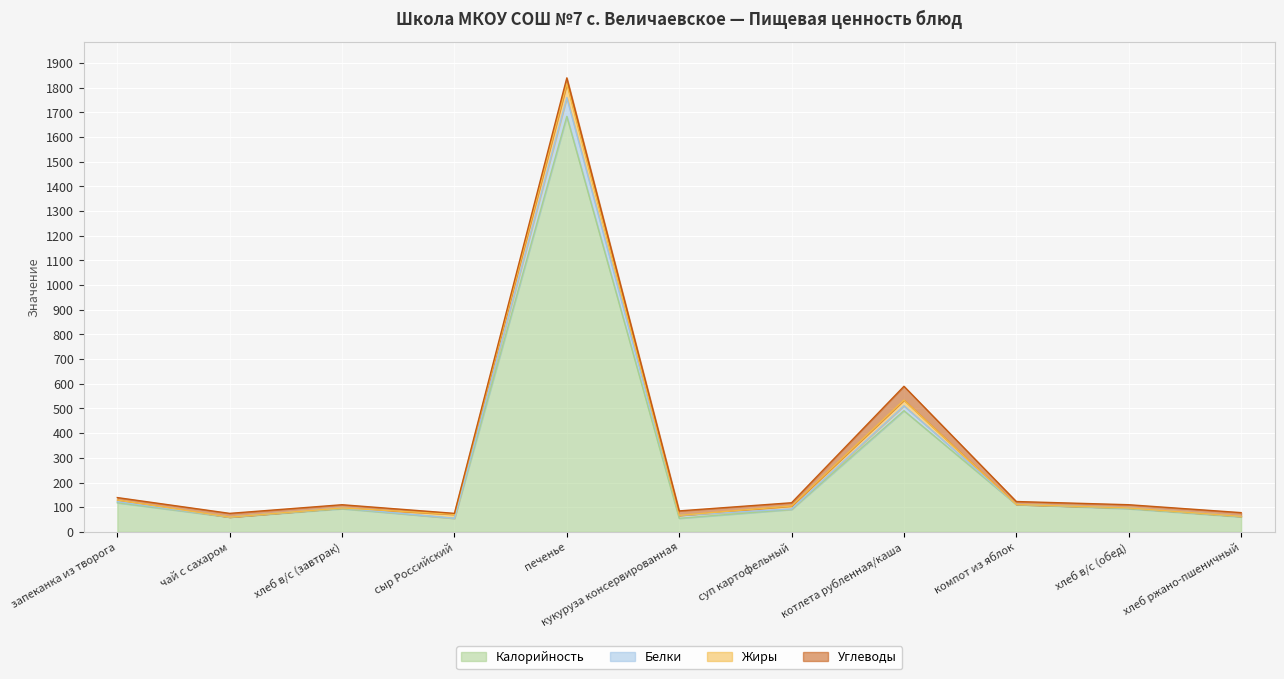

What is the label of the 11th point from the left?

хлеб ржано-пшеничный